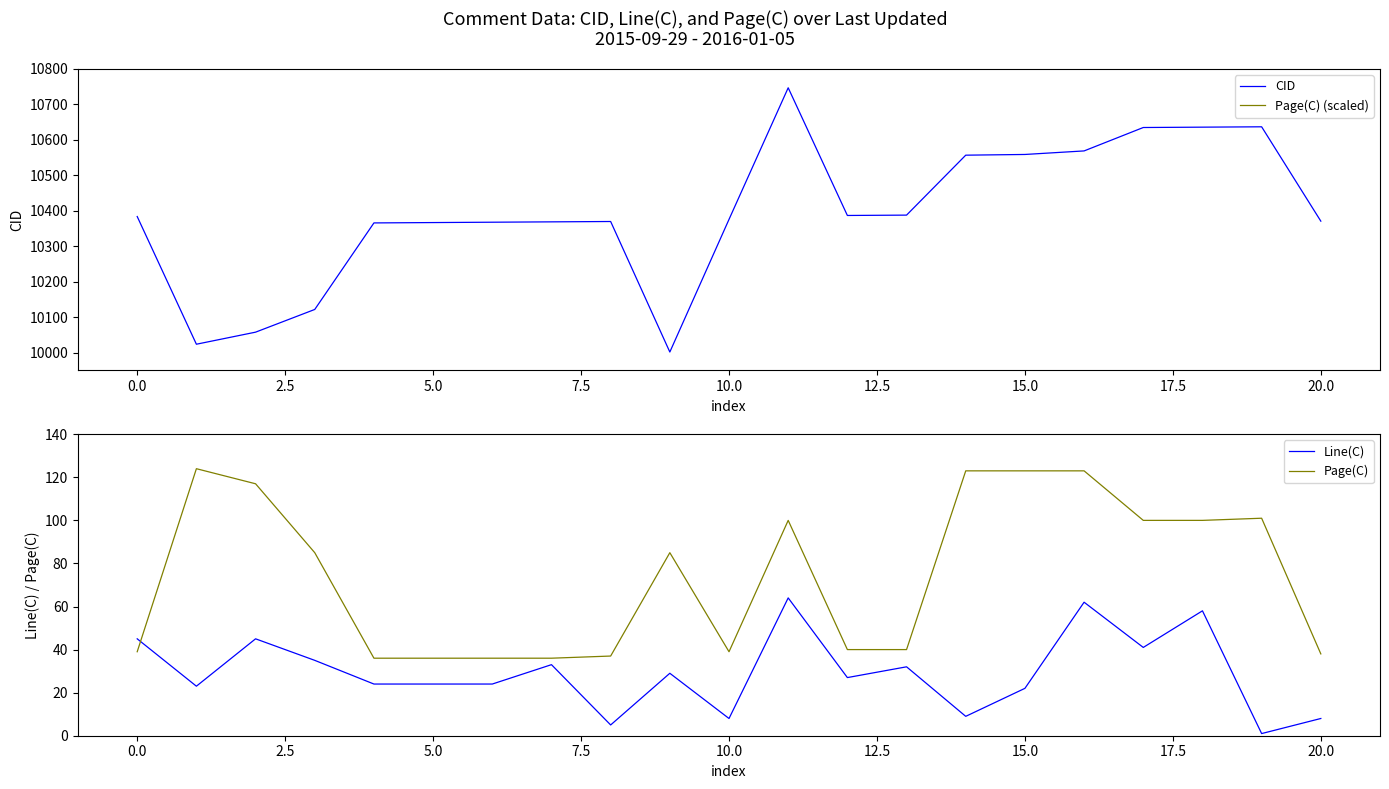

What is the difference between the maximum and minimum values in the Page(C) series?

88